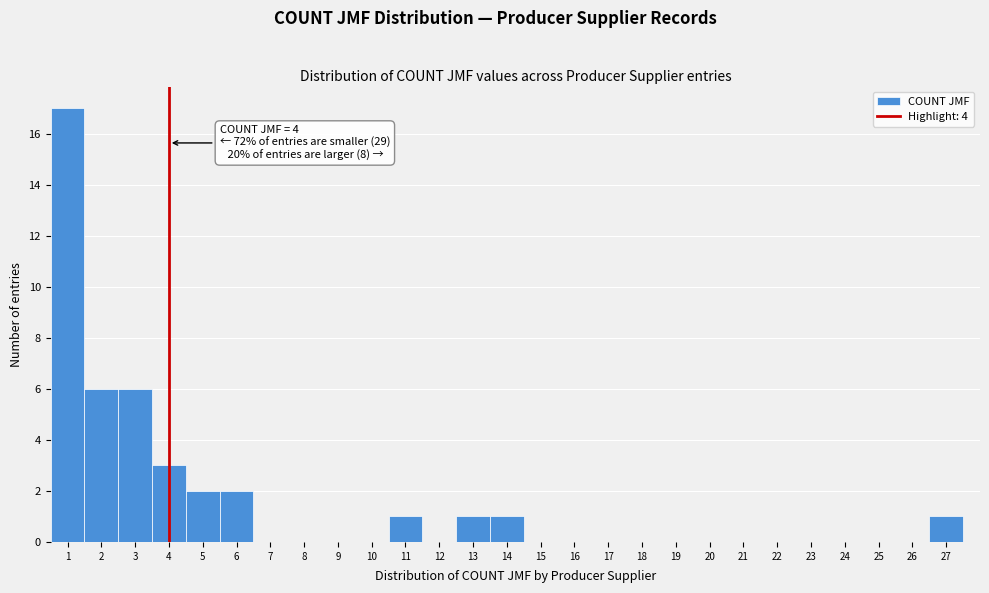

Over which range of the x-axis is the bar tallest?

0.5 to 1.5